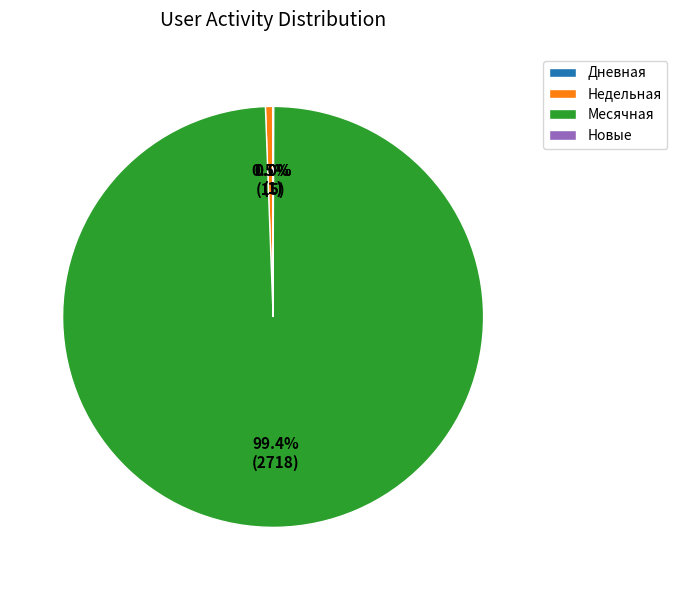

Combined, do Недельная and Месячная account for over 50%?

Yes